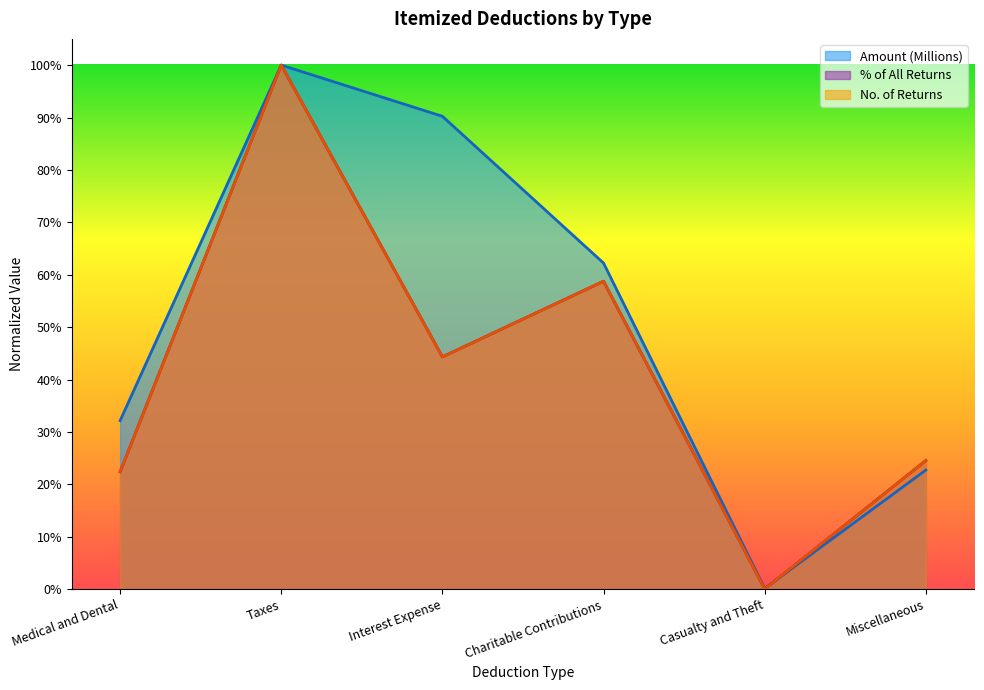

Which series changed the most between Charitable Contributions and Casualty and Theft?

Amount (Millions)